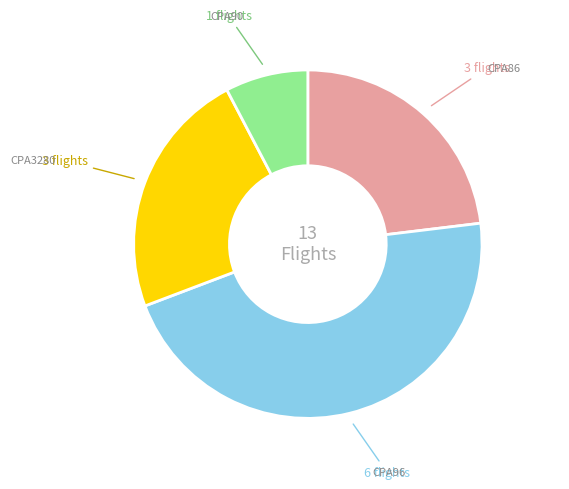

Is there any slice that represents more than half of the pie?

No